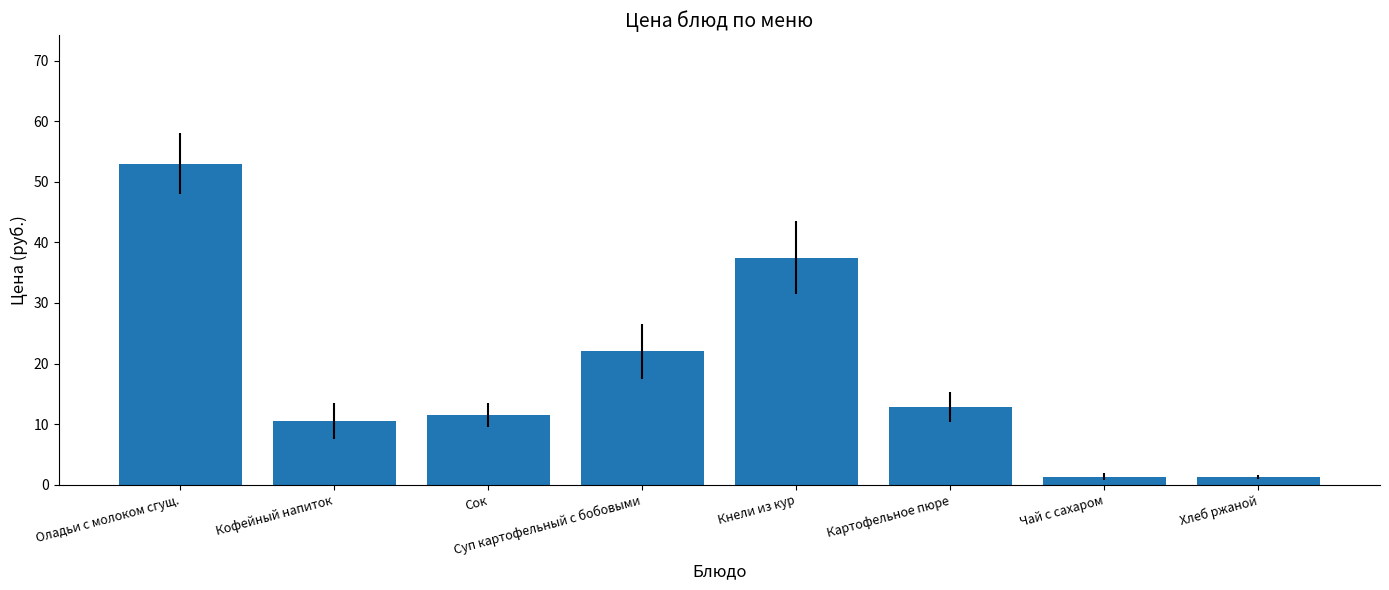

Read the value at Оладьи с молоком сгущ..

53.0